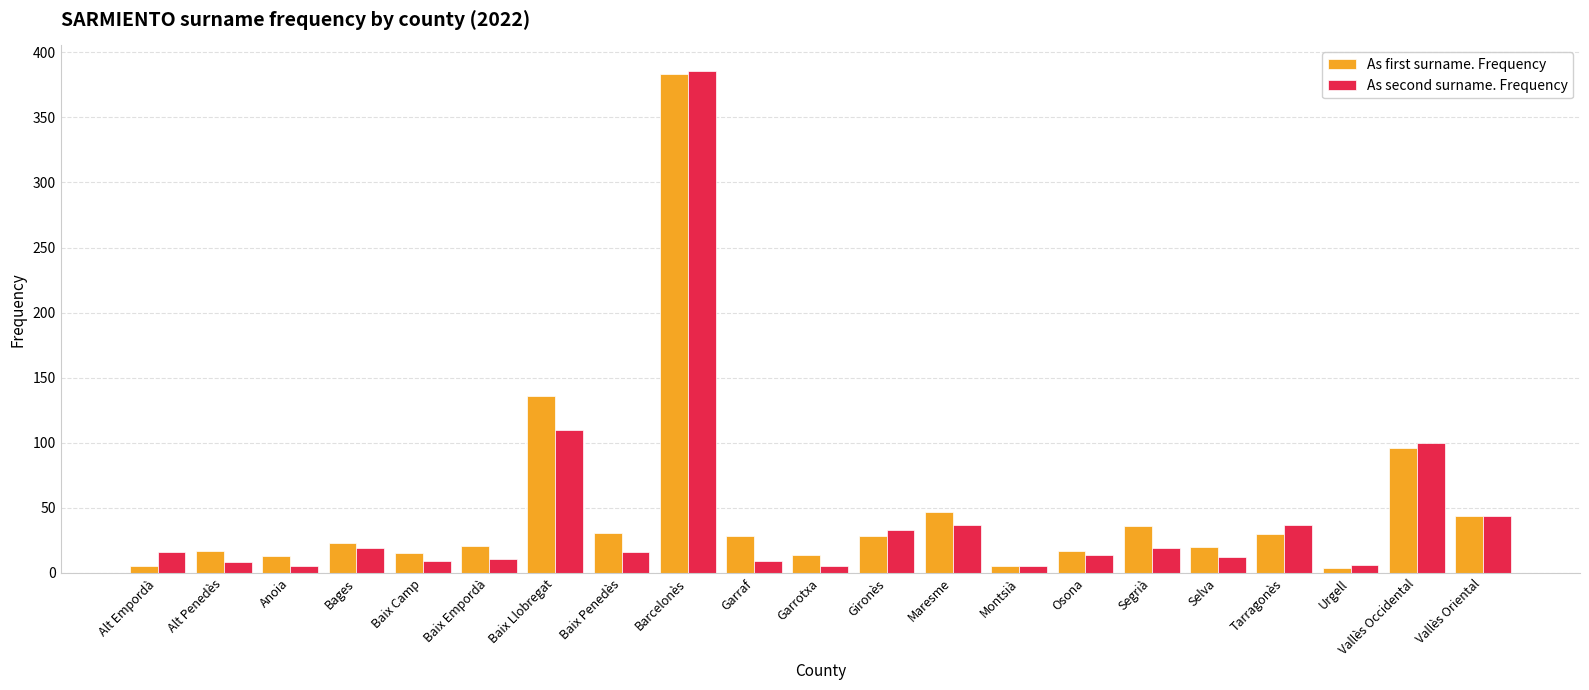

What is the difference between the maximum and second lowest values in the As second surname. Frequency series?

381